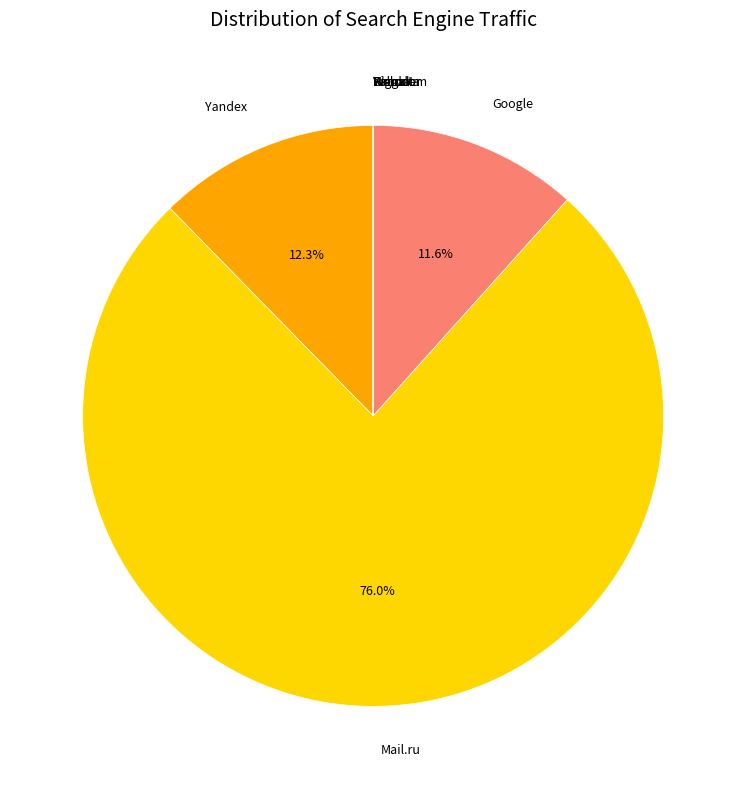

Which slice represents more than half of the pie?

Mail.ru